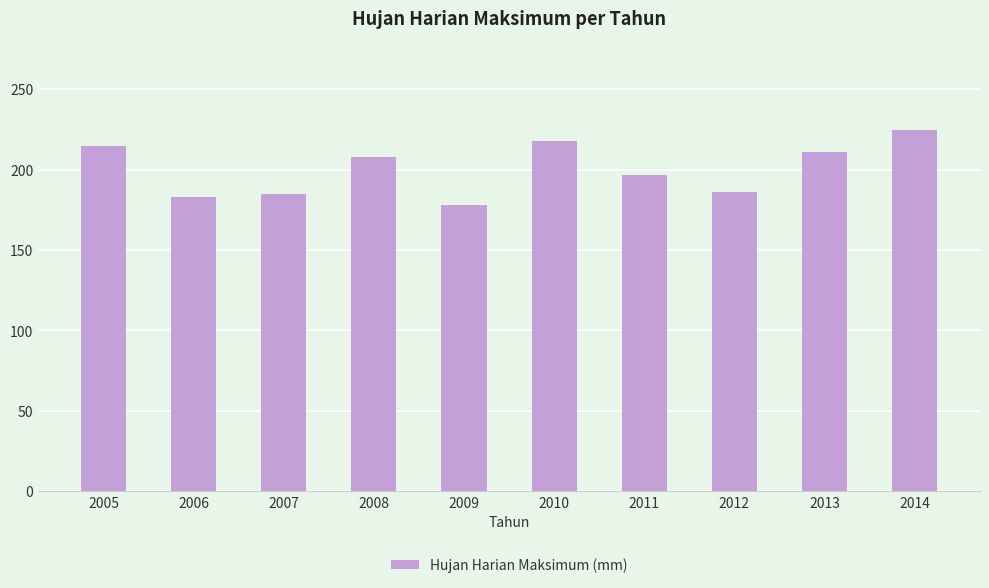

The chart shows a value of 225 at 2014. True or false?

True